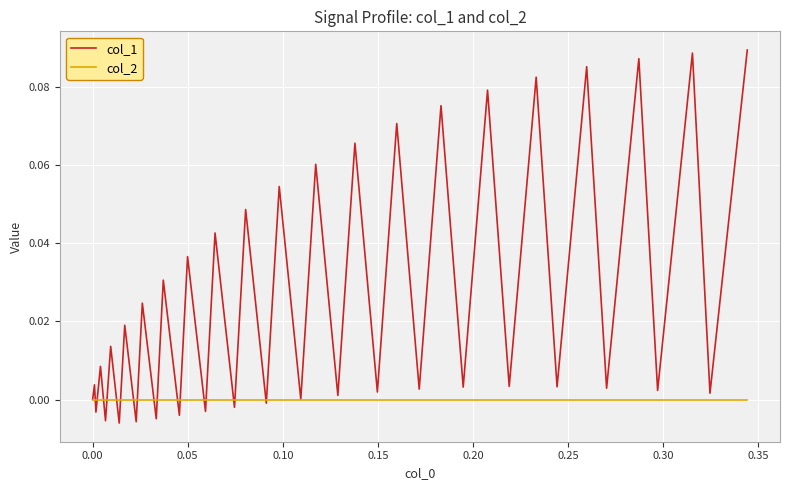

Which series has the largest range (max minus min)?

col_1